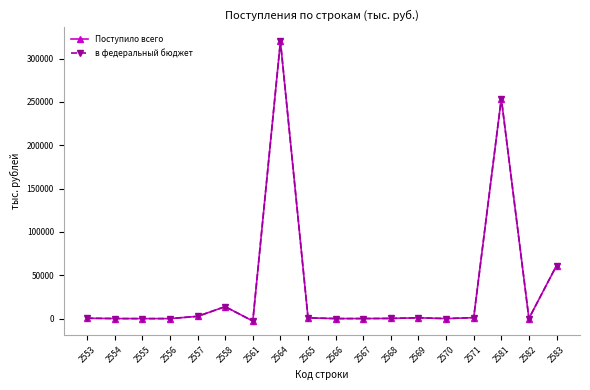

Does the chart have visible grid lines?

No